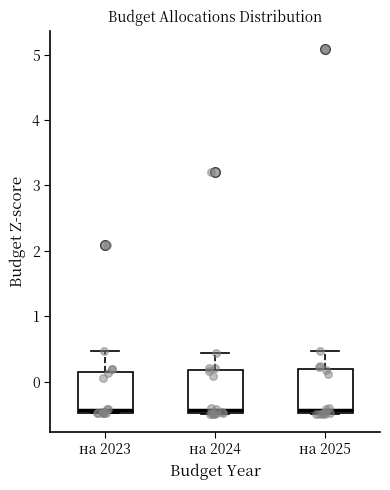

Reading left to right, read every box against the y-axis: the position of its median line, the range the box covers, and the ends of its whiskers. The values are not printed on the chart, so give them approximately, as read against the axis.

на 2023: median -0.4, box -0.5 to 0.2, whiskers -0.5 to 0.5
на 2024: median -0.4, box -0.5 to 0.2, whiskers -0.5 to 0.4
на 2025: median -0.4, box -0.5 to 0.2, whiskers -0.5 to 0.5